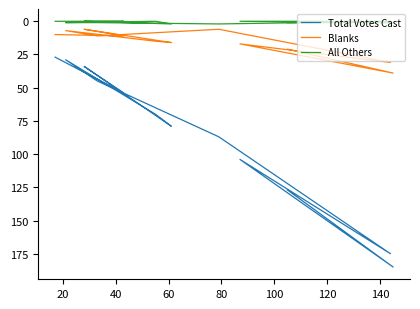

How many interior local valleys does the All Others series have?

1